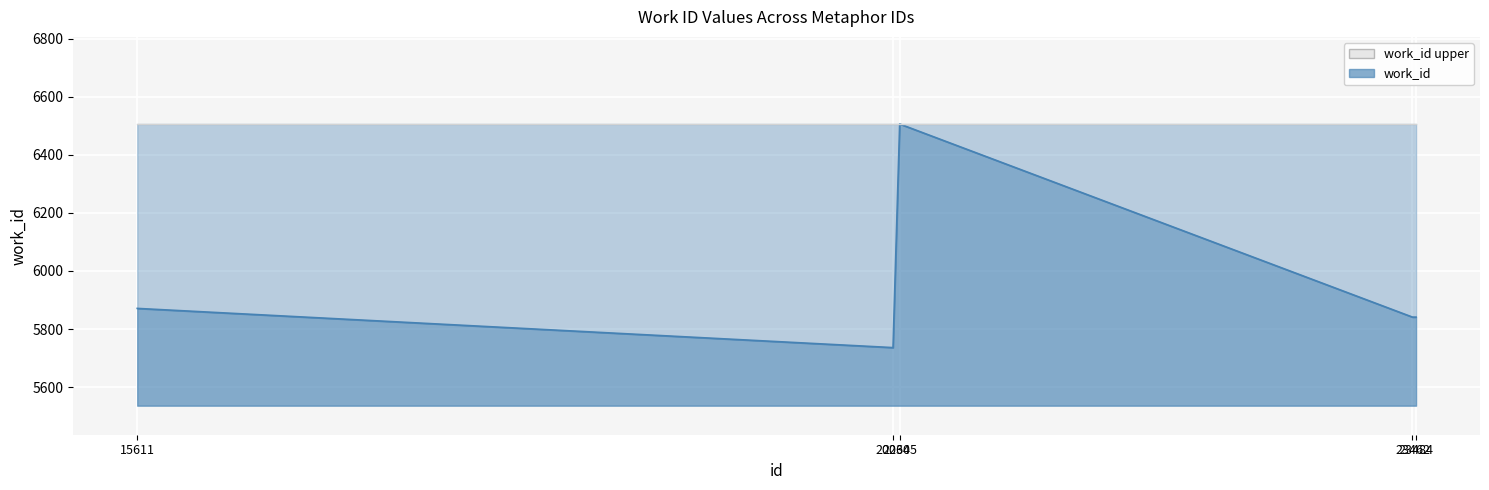

What is the difference between the second highest and minimum values?

135